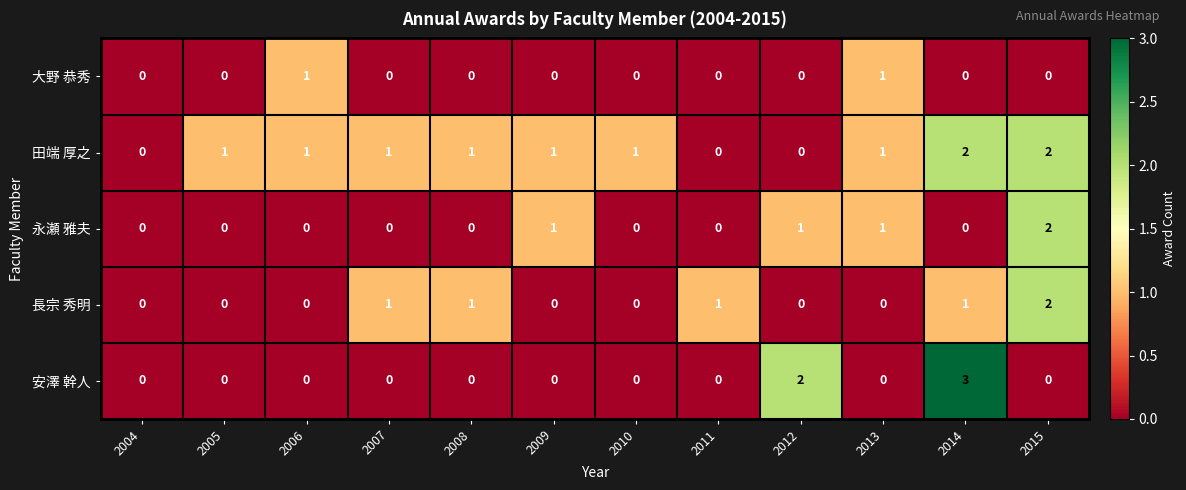

Which series has the widest spread of values?

安澤 幹人